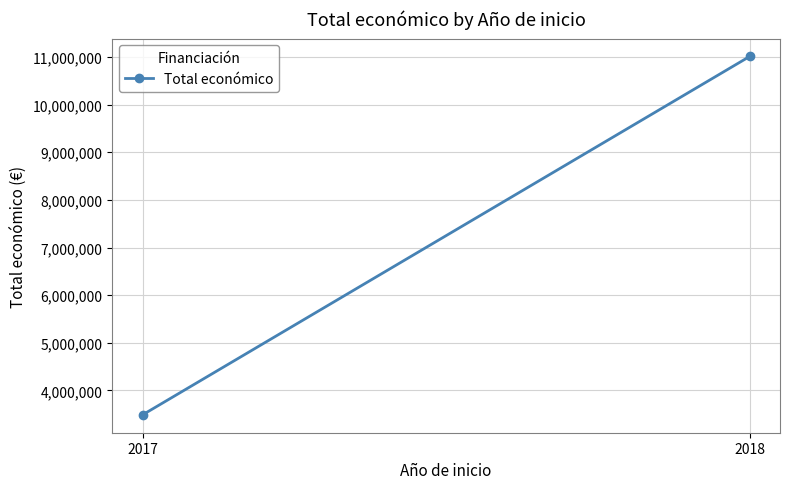

Between 2017 and 2018, which is larger?

2018